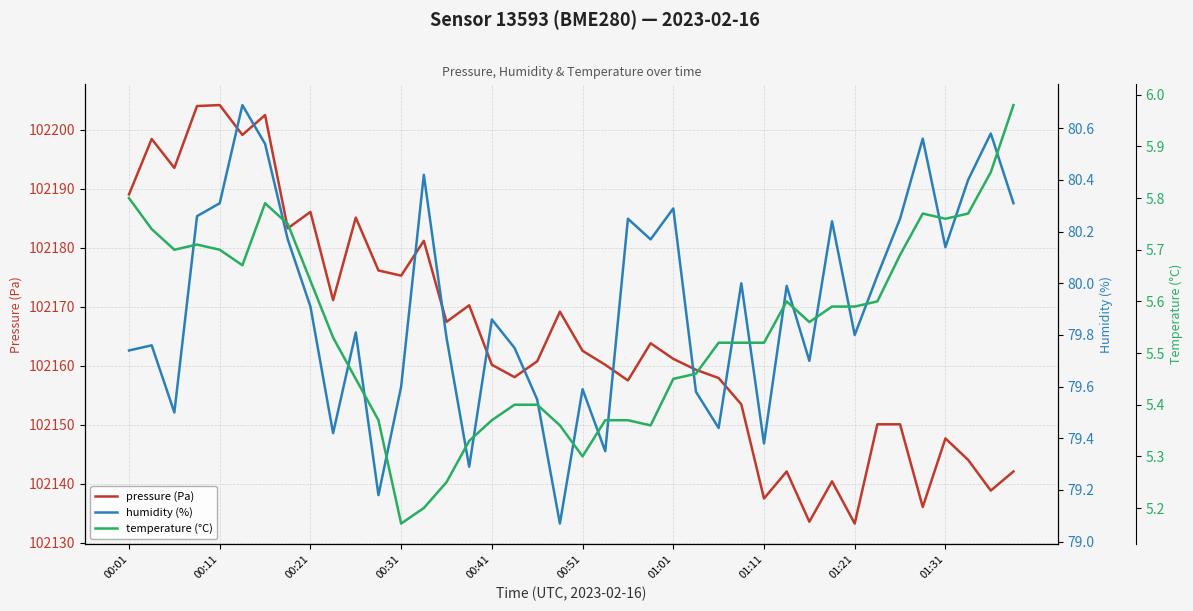

What is the minimum value for pressure (Pa)?

102133.2